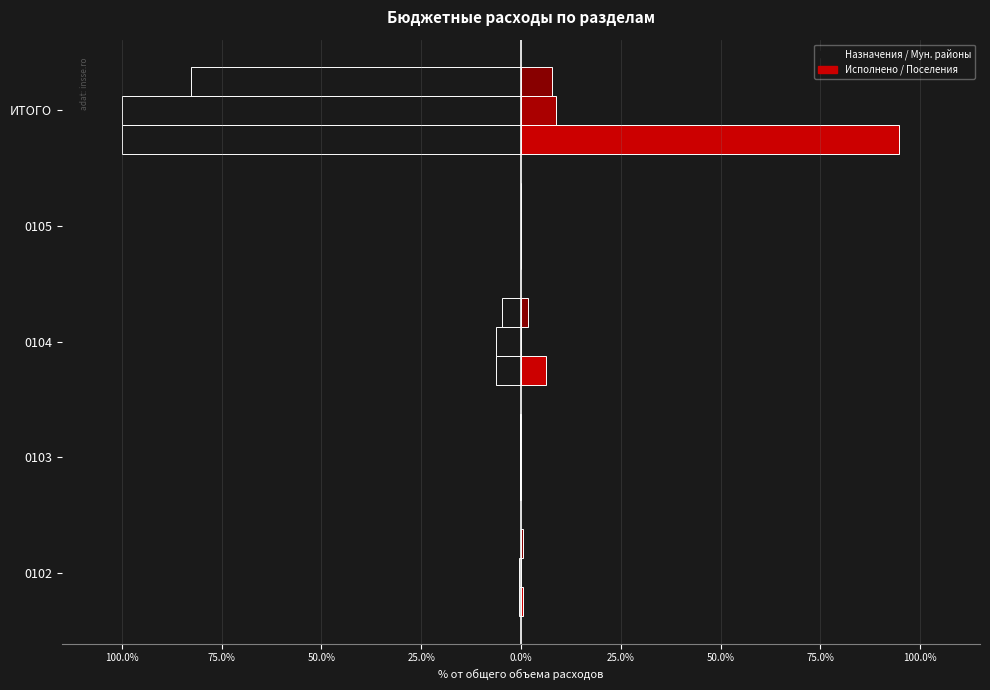

How many series are shown in this chart?

6